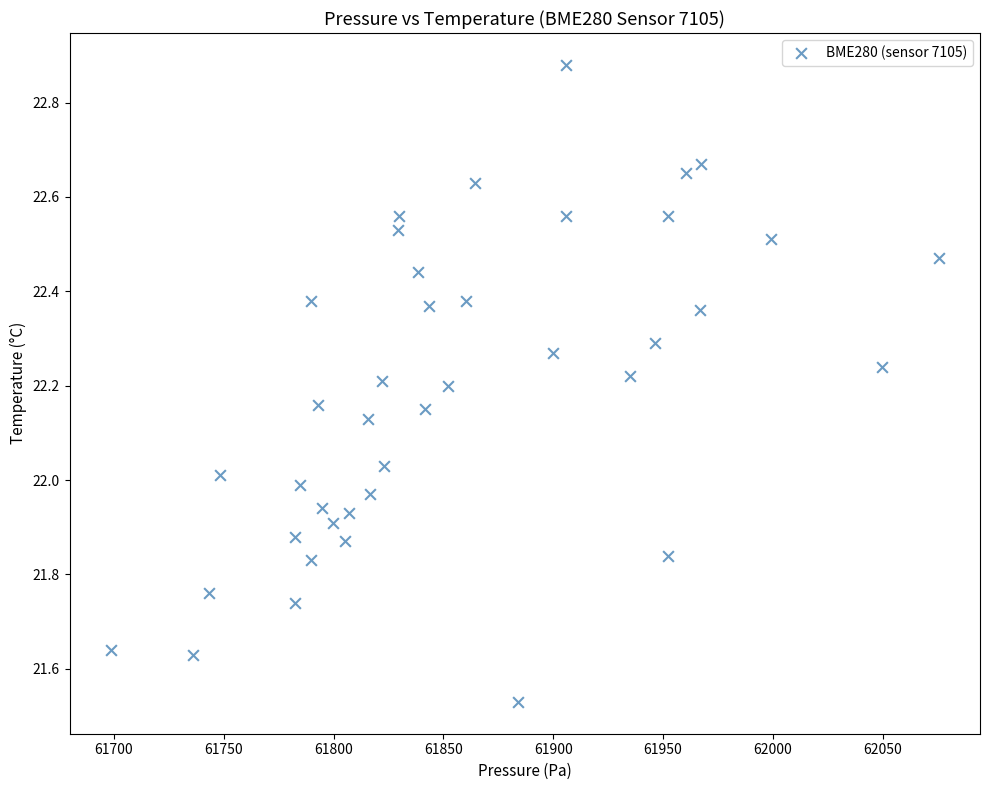

What is the range of X values (max minus min)?

376.9